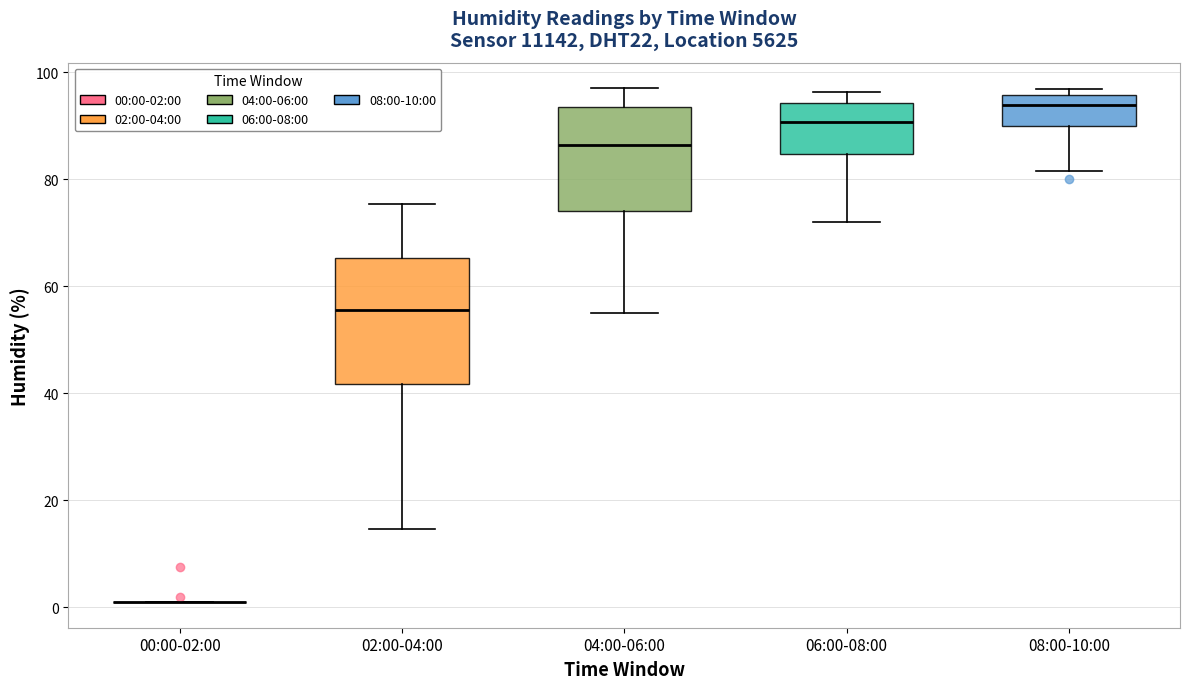

Where is the upper edge of the box for 04:00-06:00 on the y-axis? The values are not printed on the chart, so give them approximately, as read against the axis.

94